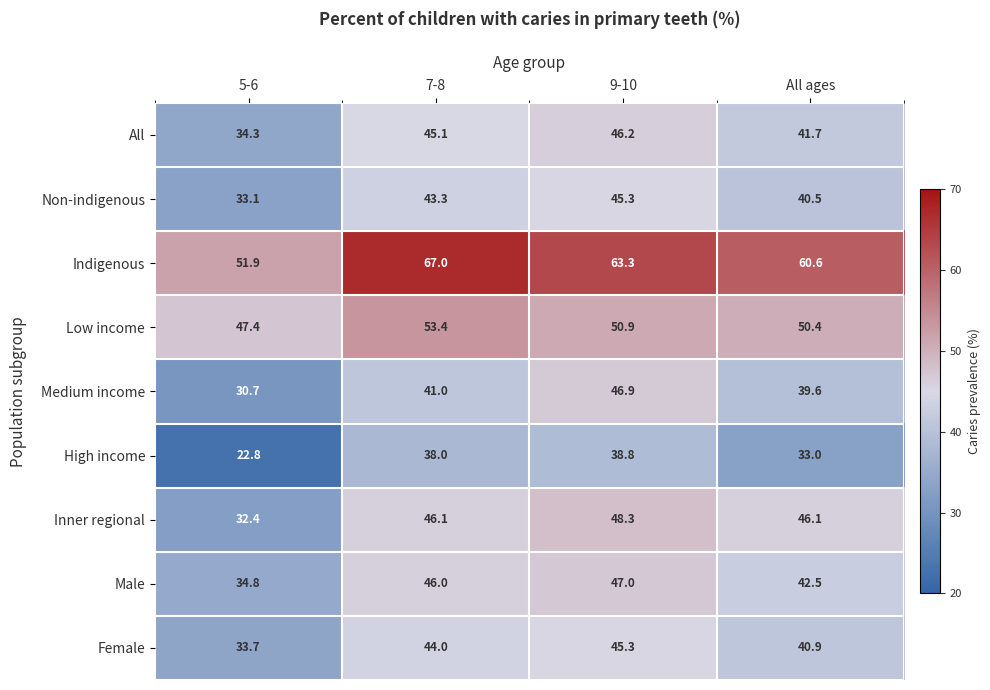

How many series are shown in this chart?

9